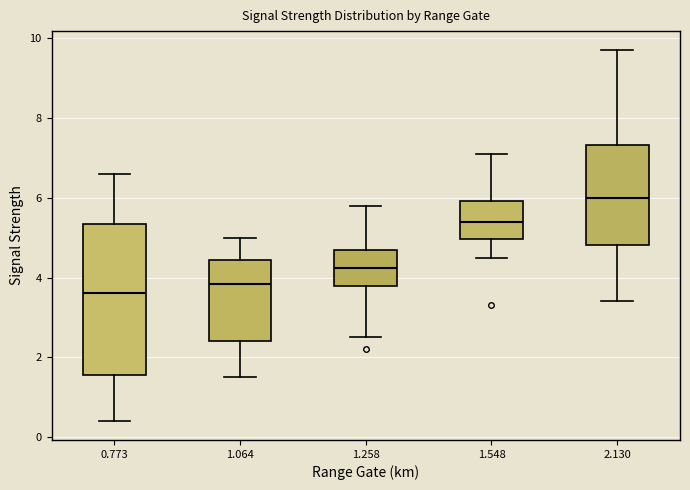

Where is the lower edge of the box at x = 1.548 on the y-axis? The values are not printed on the chart, so give them approximately, as read against the axis.

5.0